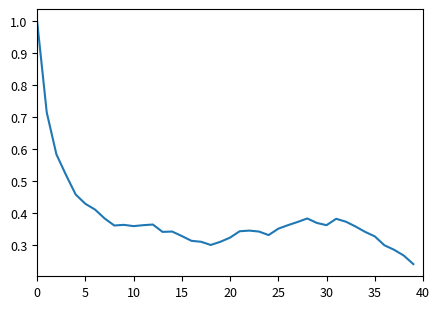

What is the difference between the maximum and minimum values?

0.8